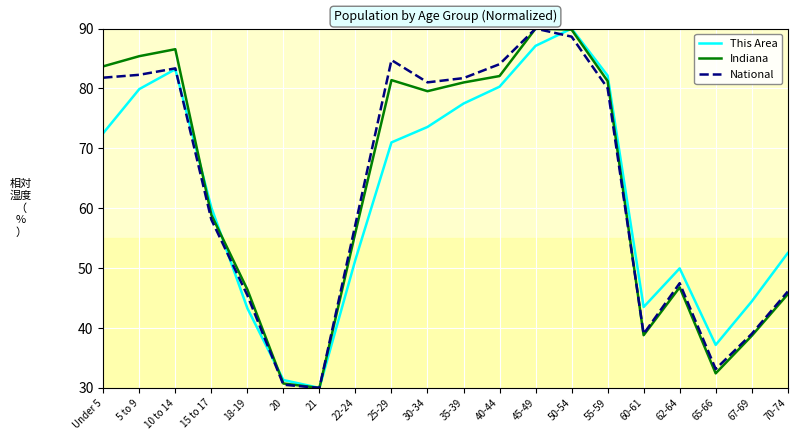

Which series ends up on top after the final intersection of Indiana and This Area?

This Area